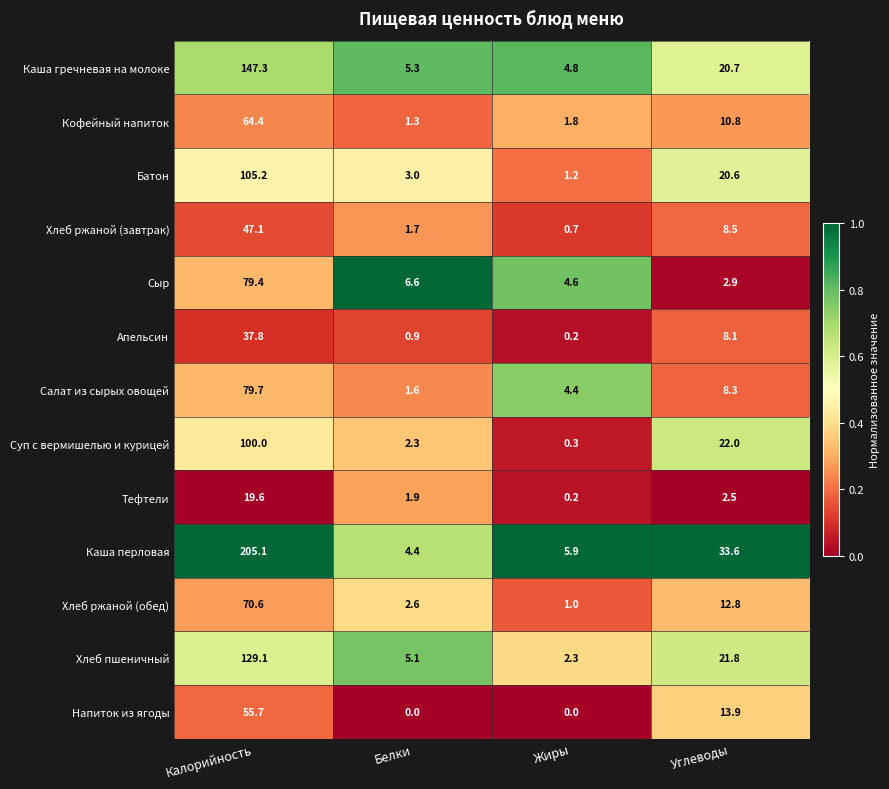

At which label does Кофейный напиток reach its peak?

Калорийность